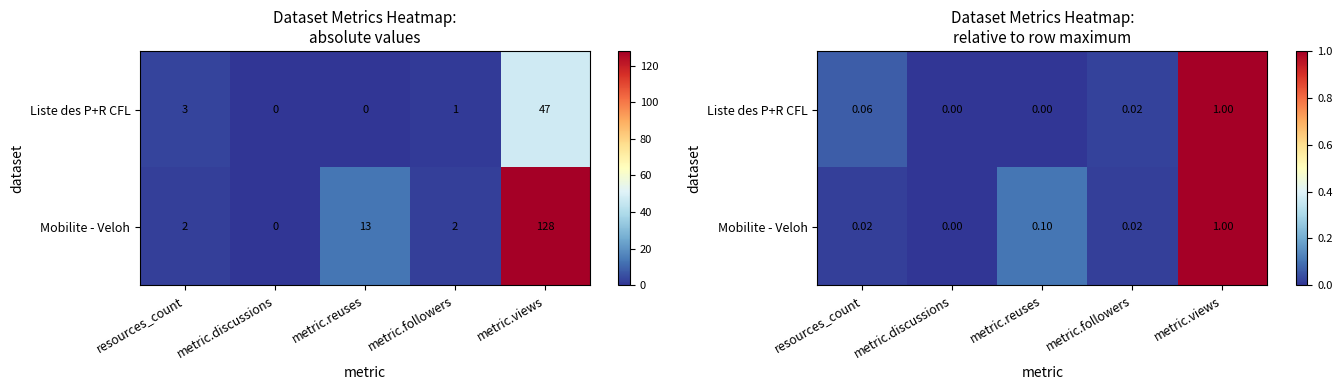

At metric.views, list the series in order from smallest to largest.

Liste des P+R CFL, Mobilite - Veloh